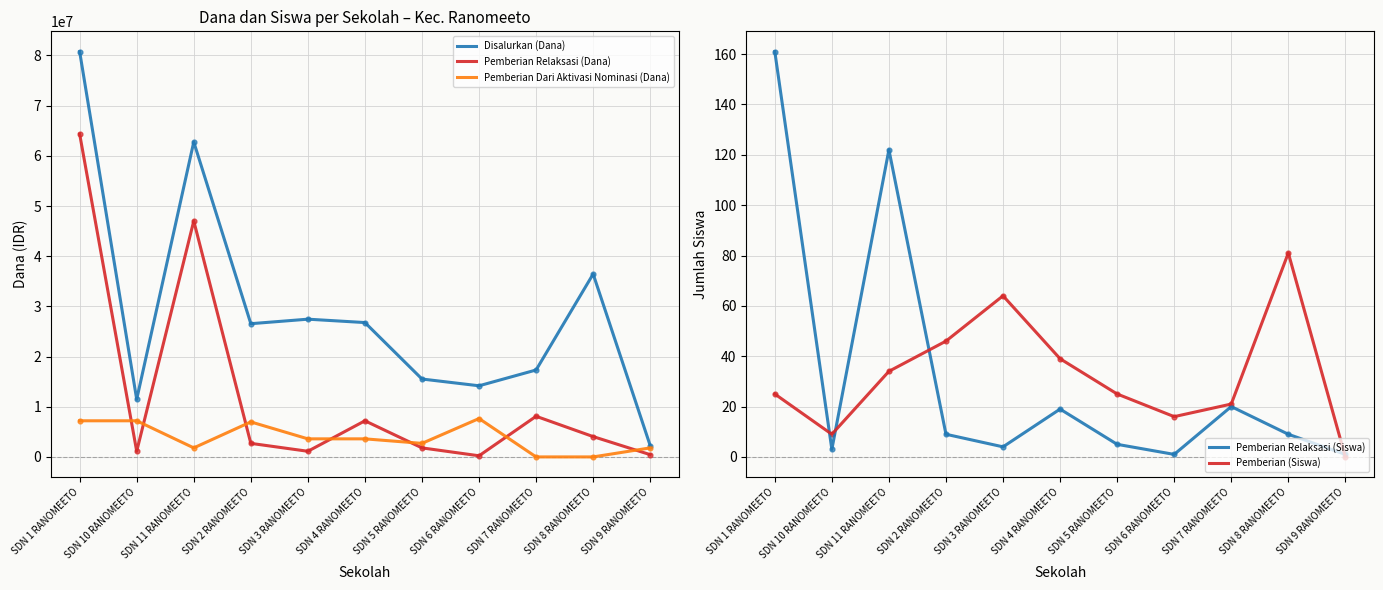

Is the value of Pemberian (Siswa) at SDN 8 RANOMEETO greater than the value of Pemberian Dari Aktivasi Nominasi (Dana) at SDN 8 RANOMEETO?

Yes